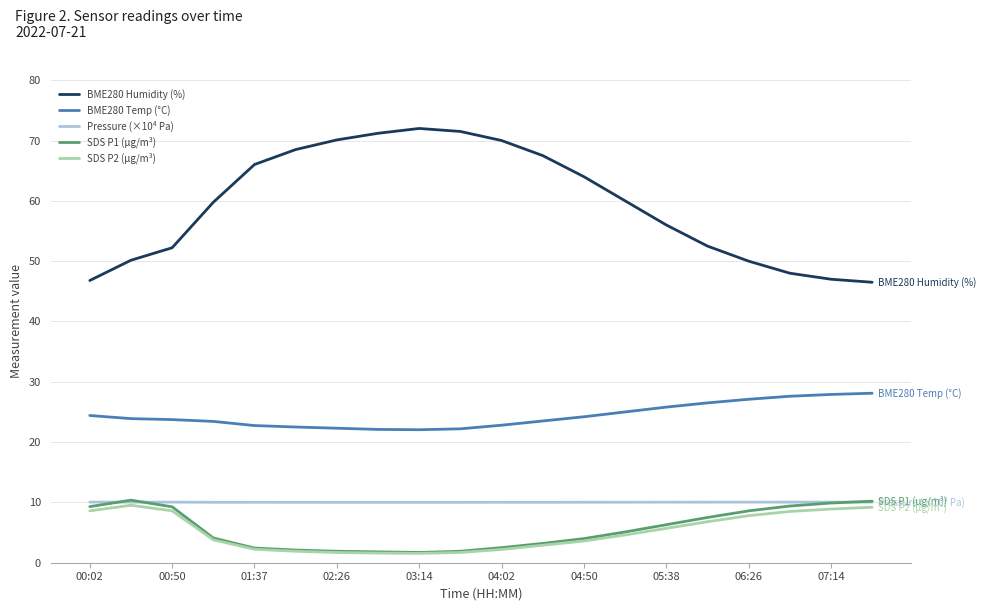

Which series has the largest range (max minus min)?

BME280 Humidity (%)